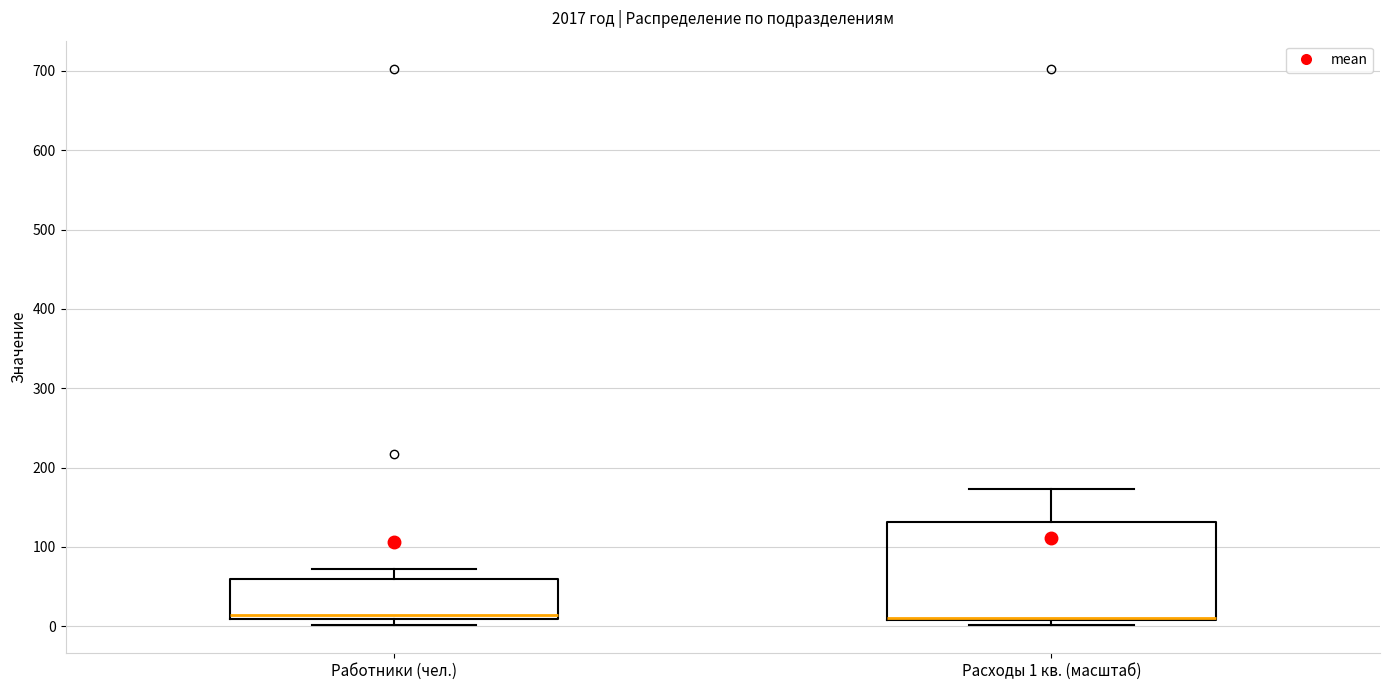

Reading left to right, transcribe this box plot: for each box, give where its median line is, the range the box spans, and where its two whiskers end, as read against the y-axis. The values are not printed on the chart, so give them approximately, as read against the axis.

Работники (чел.): median 10 (just above the box's lower edge), box 10 to 60, whiskers 0 to 70
Расходы 1 кв. (масштаб): median 10 (drawn on the box's lower edge), box 10 to 130, whiskers 0 to 170